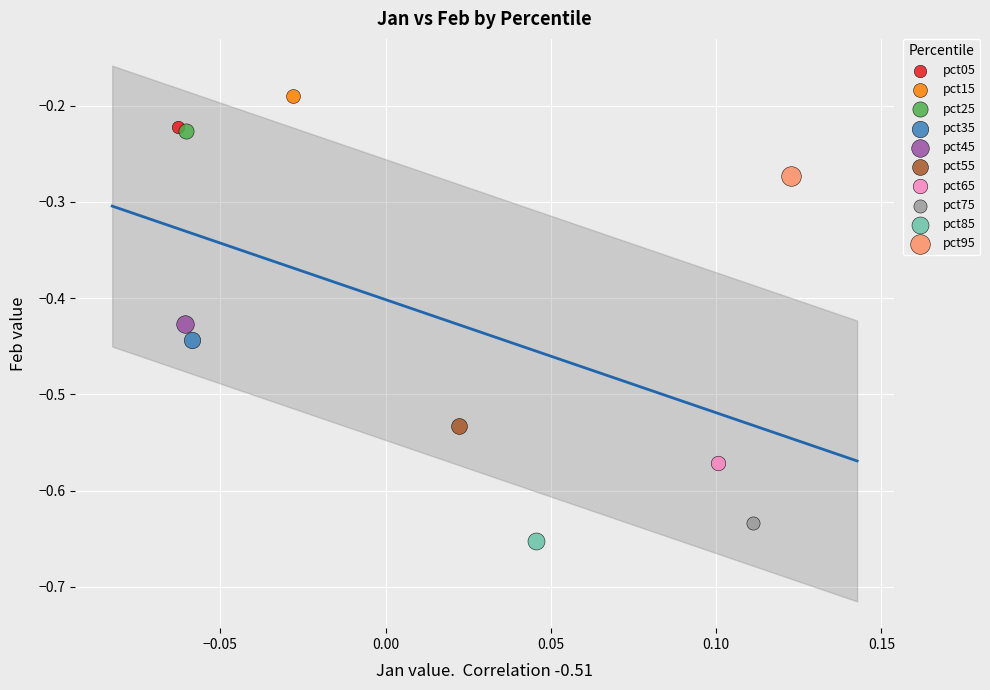

What are all the series names shown in the legend?

pct05, pct15, pct25, pct35, pct45, pct55, pct65, pct75, pct85, pct95